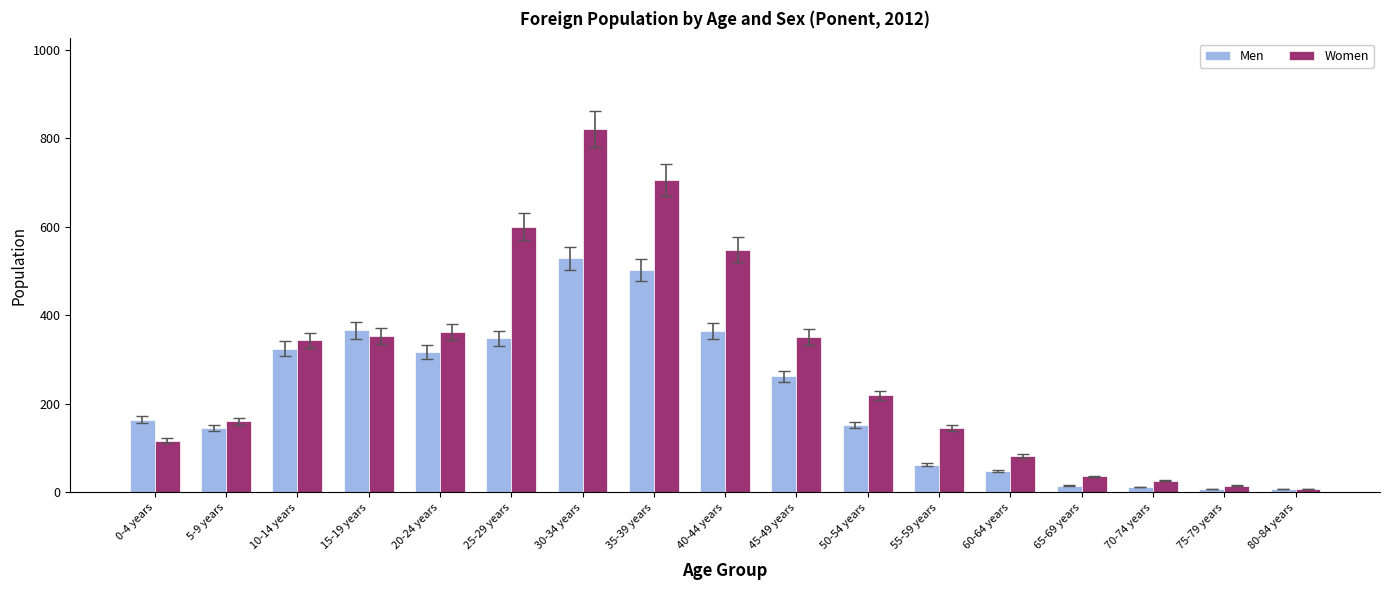

Which series has the largest total across all categories?

Women